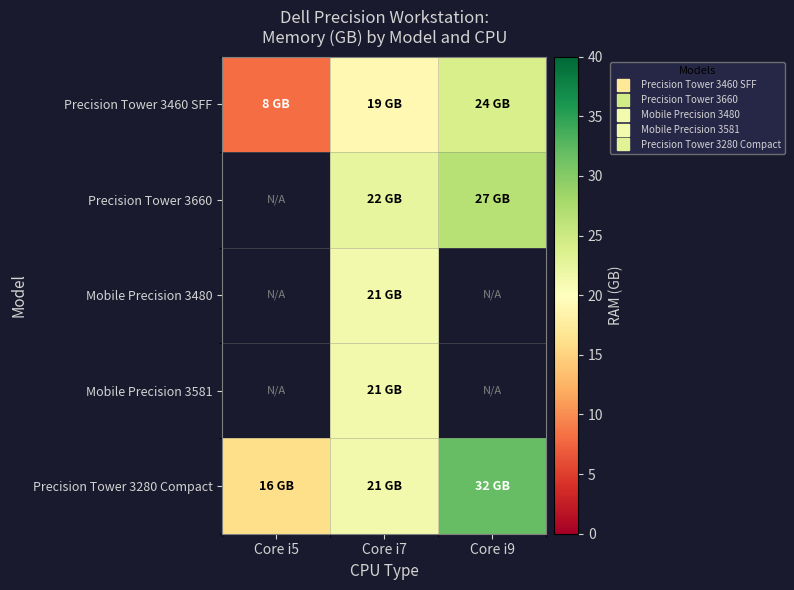

How many series are shown in this chart?

5